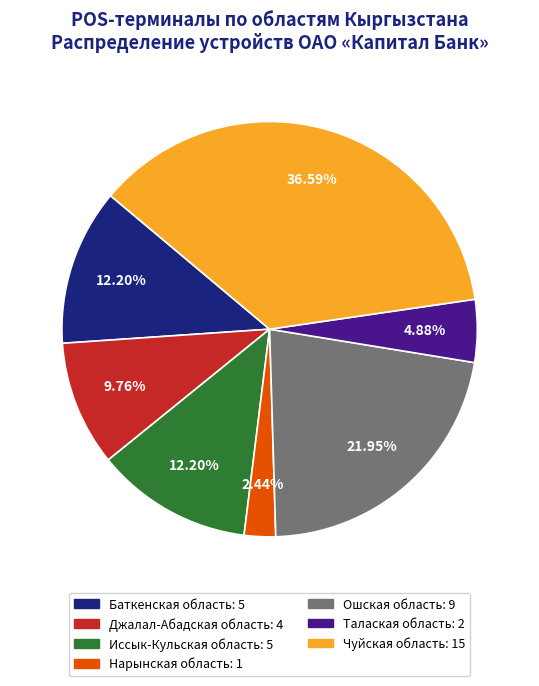

Count the number of slices in the pie.

7